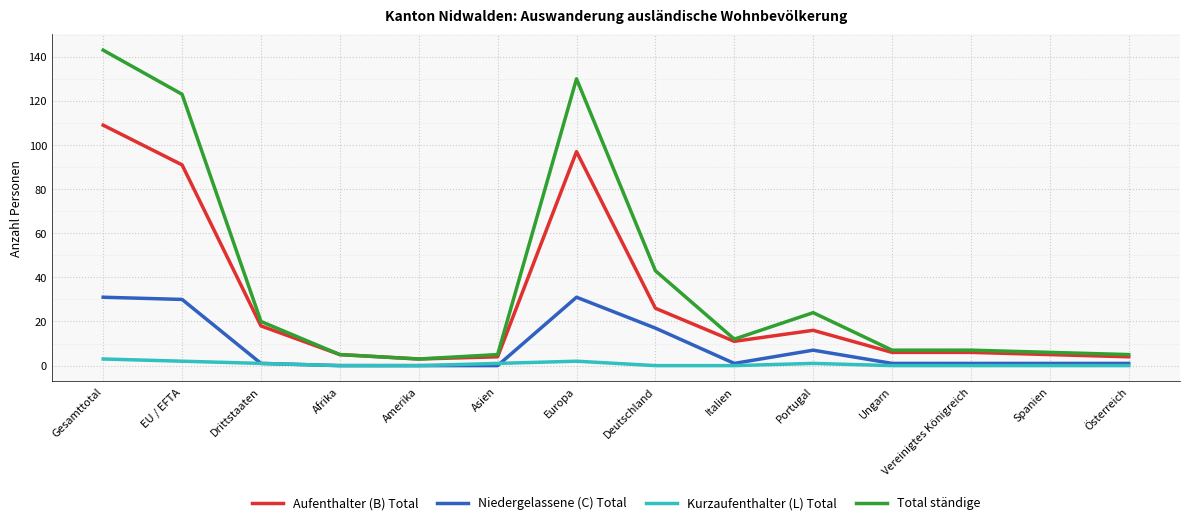

True or false: Kurzaufenthalter (L) Total has a value of 0 at Ungarn.

True